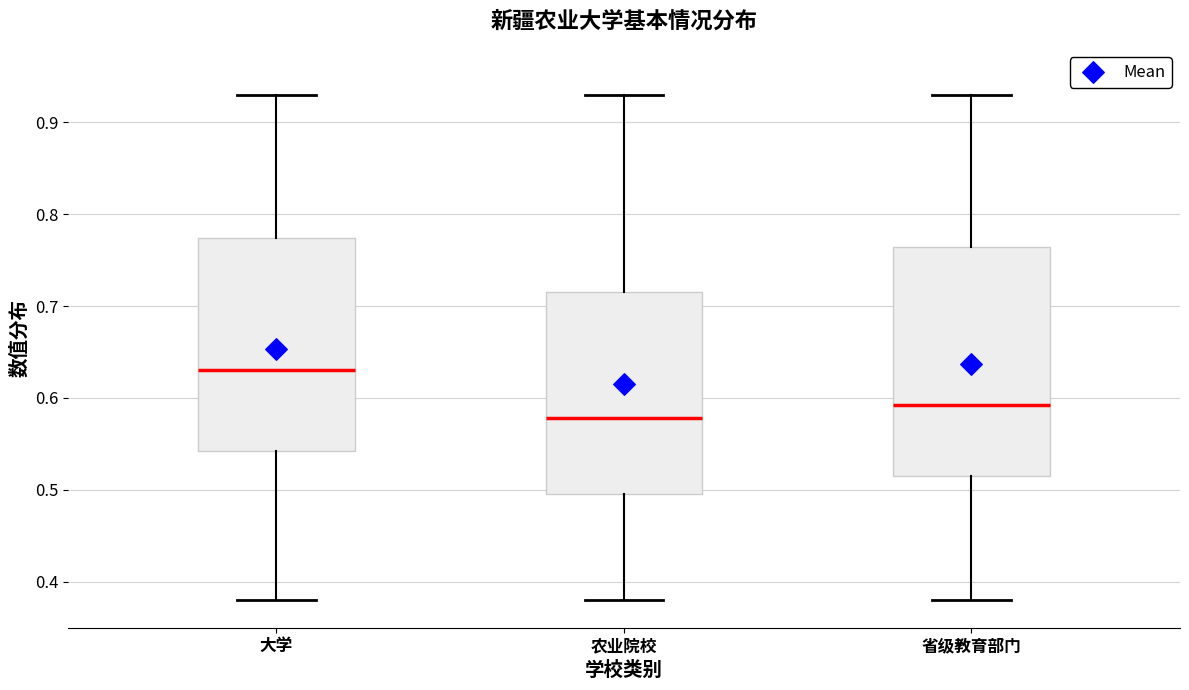

Which box has the lowest median line?

农业院校